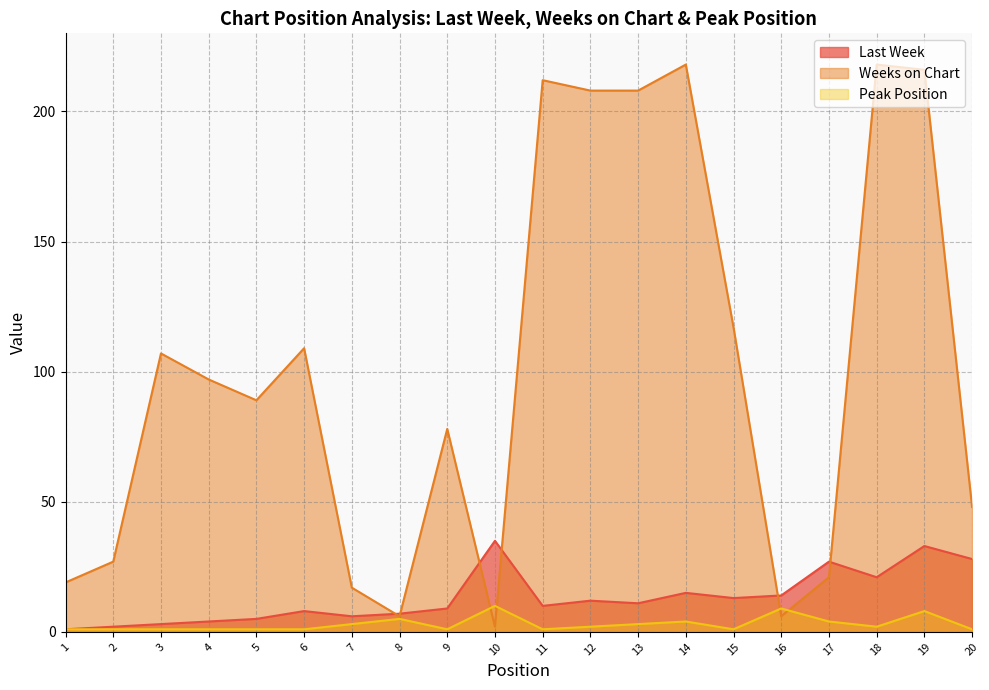

Where does the Last Week series first go above 11?

10